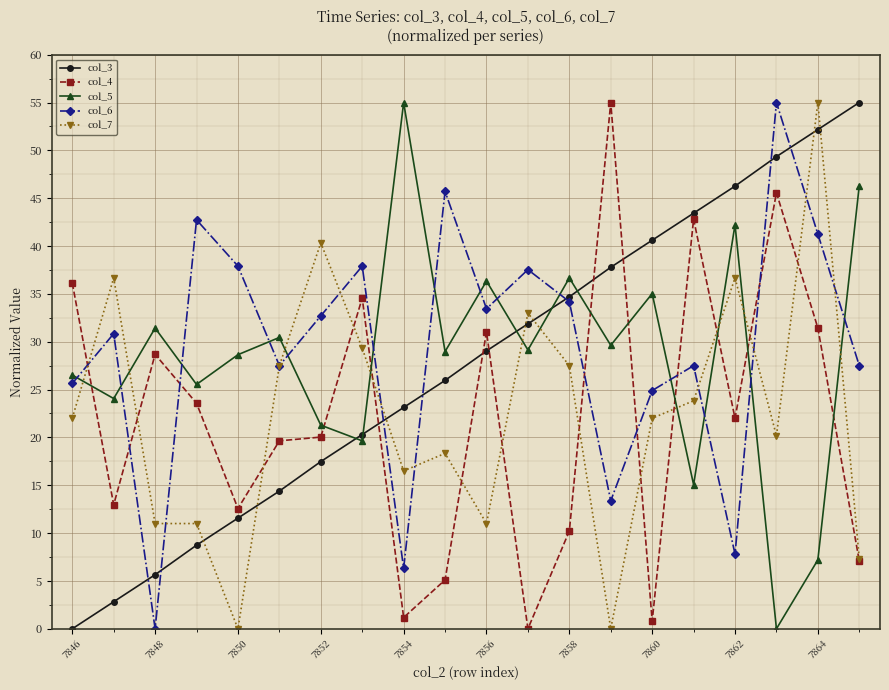

What is the difference between the second highest and second lowest values in the col_3 series?

49.3